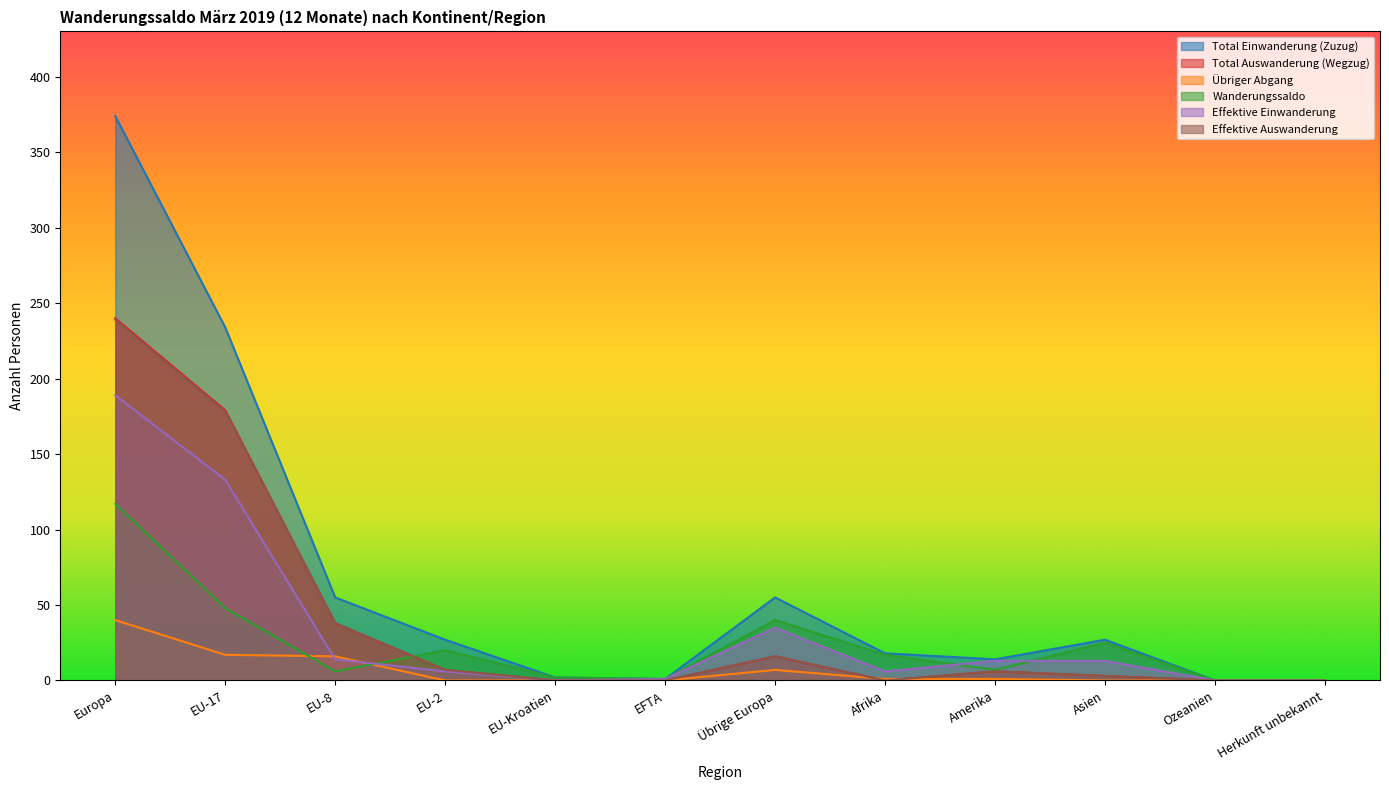

What is the label of the 5th point from the left?

EU-Kroatien